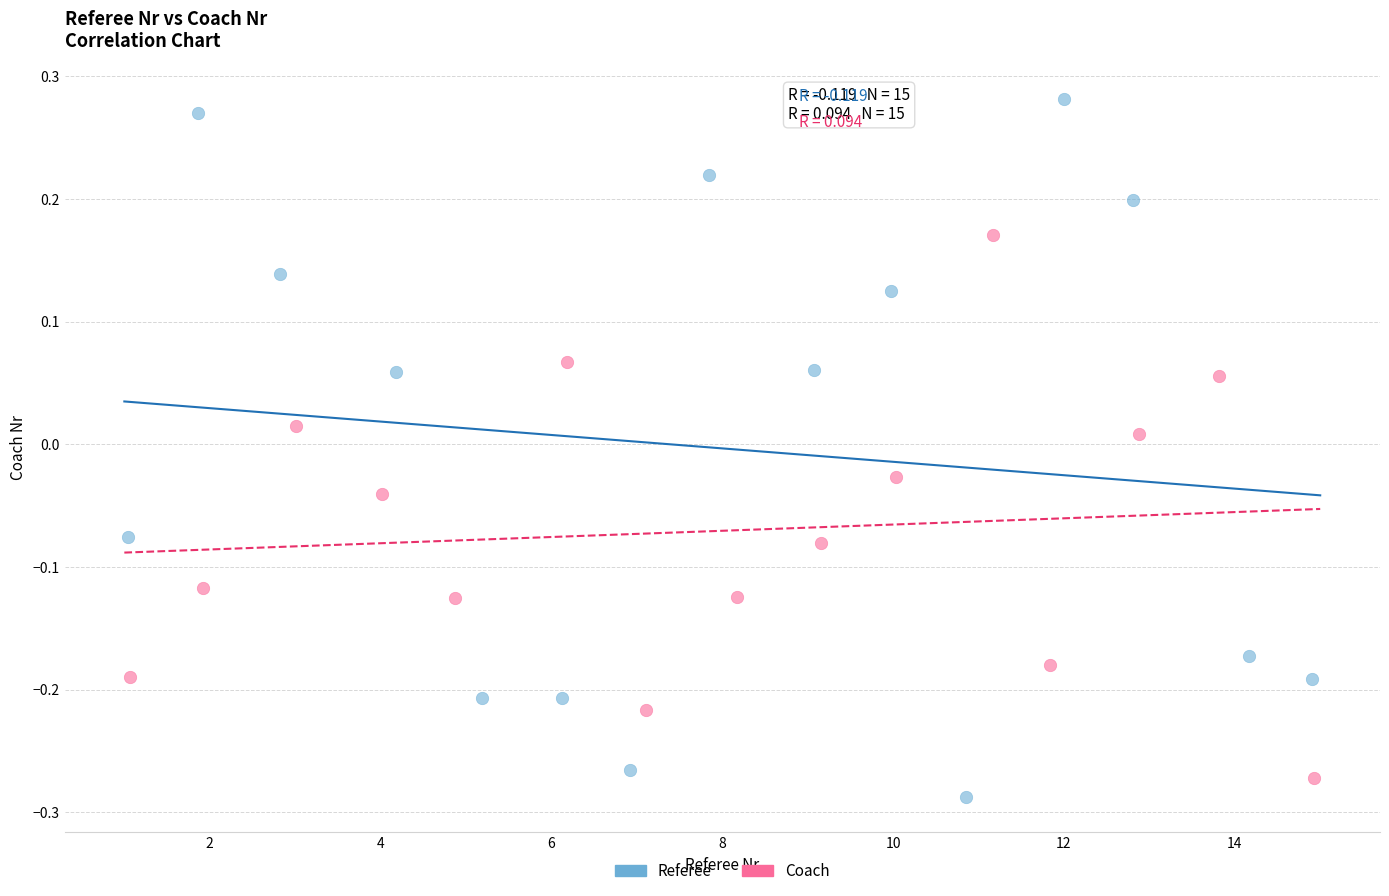

Which series contains the highest Y value?

Referee